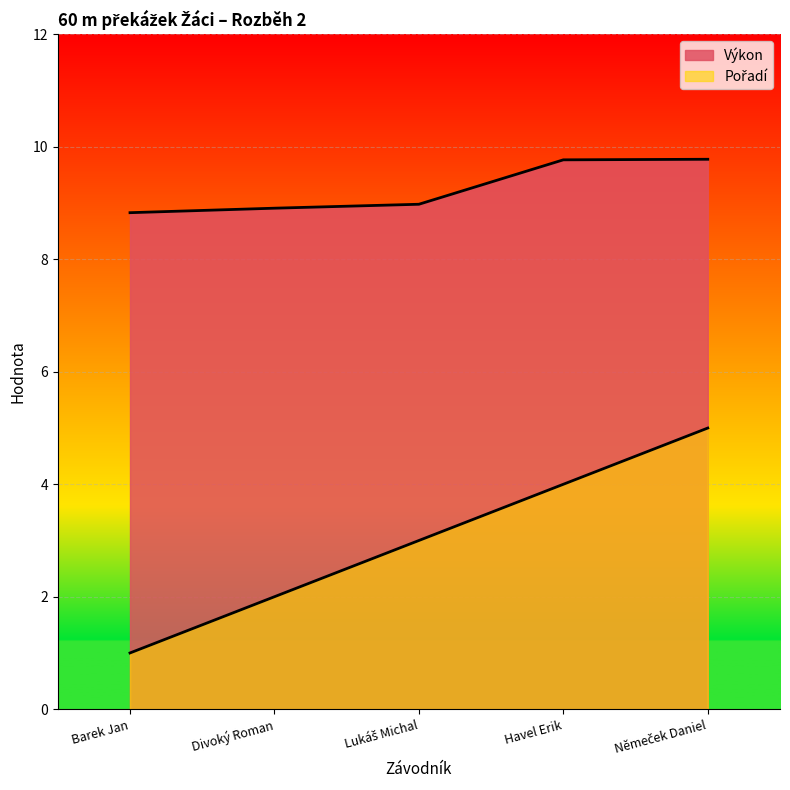

Is the value of Pořadí at Lukáš Michal greater than the value of Výkon at Havel Erik?

No